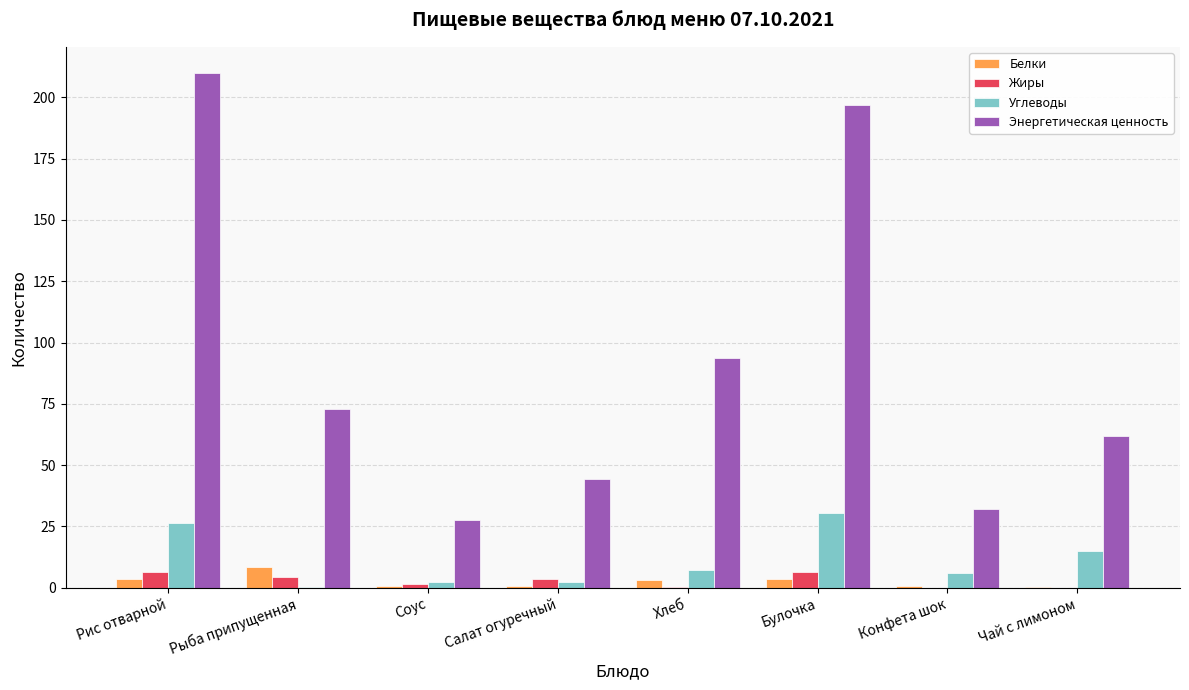

True or false: Углеводы has a value of 15.2 at Чай с лимоном.

True